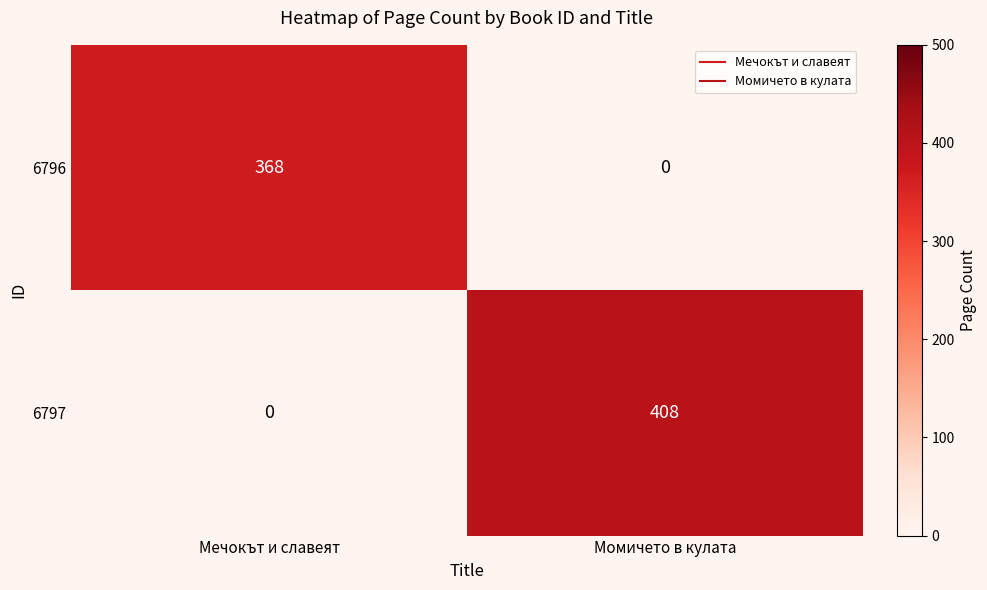

Reading right to left, transcribe all the data shown in this chart.

6796: Момичето в кулата=0	Мечокът и славеят=368
6797: Момичето в кулата=408	Мечокът и славеят=0